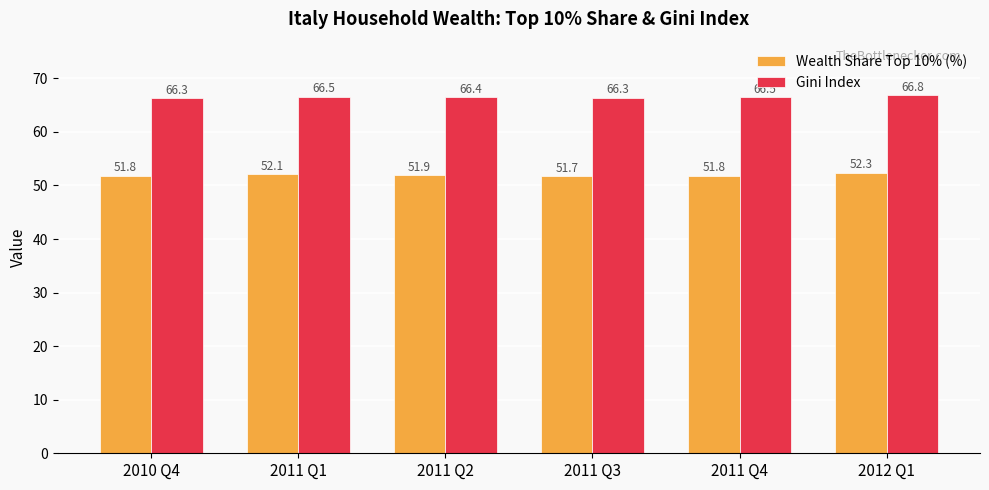

Are the bars grouped side by side (vs. stacked)?

Yes